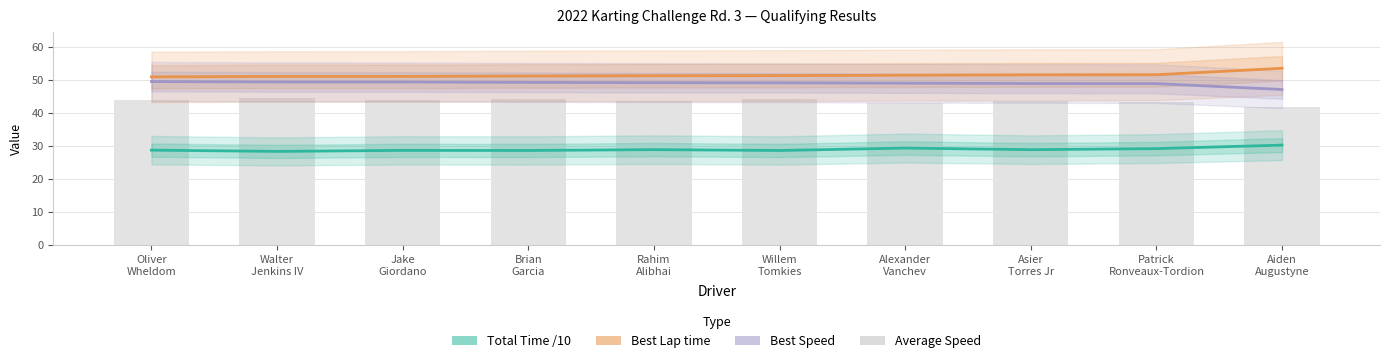

At which category is the sum across all series the highest?

Walter
Jenkins IV